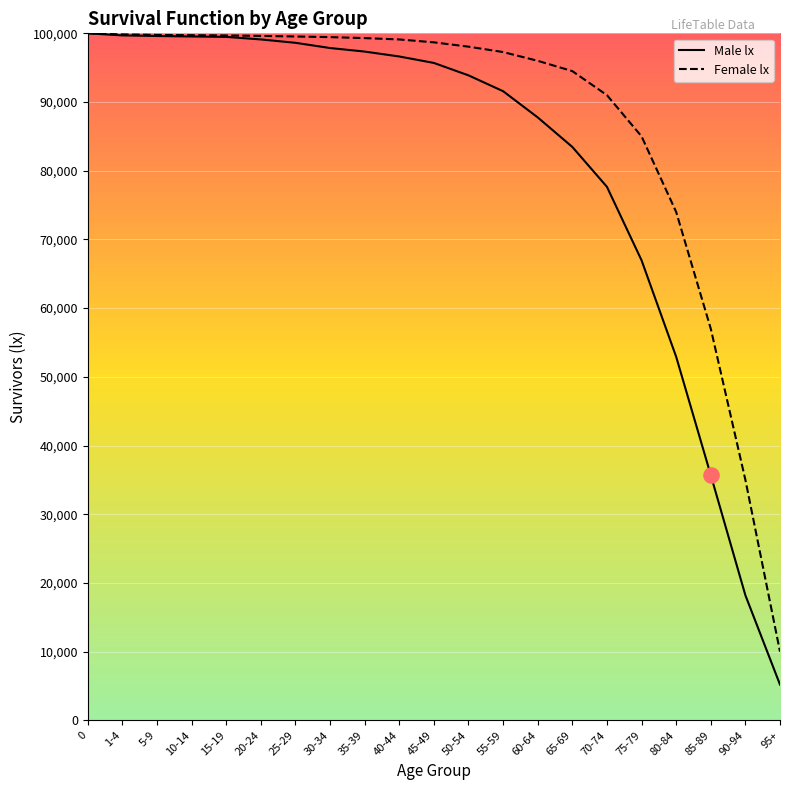

What are all the series names shown in the legend?

Male lx, Female lx